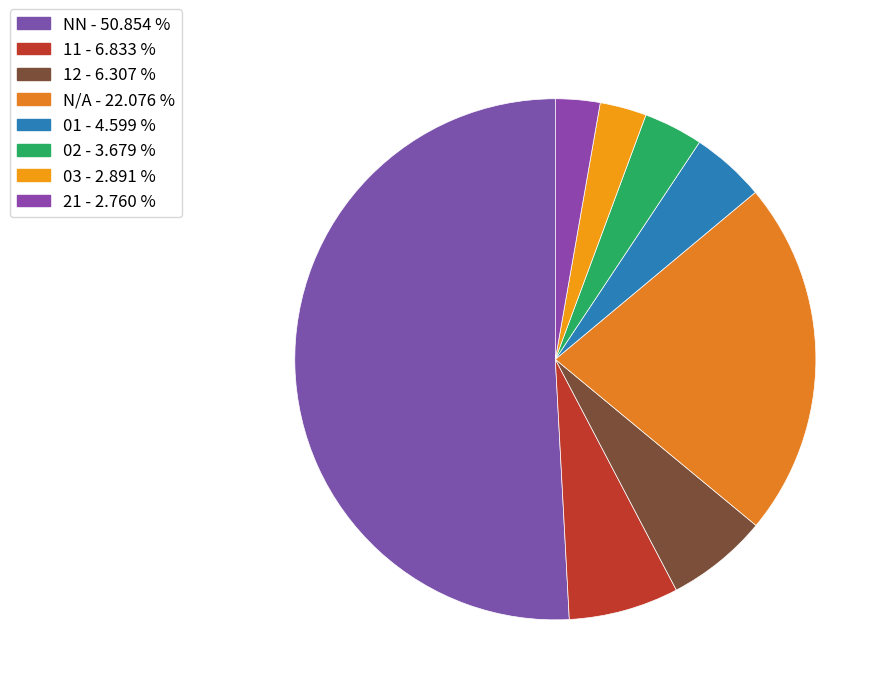

How many slices are in this pie chart?

8